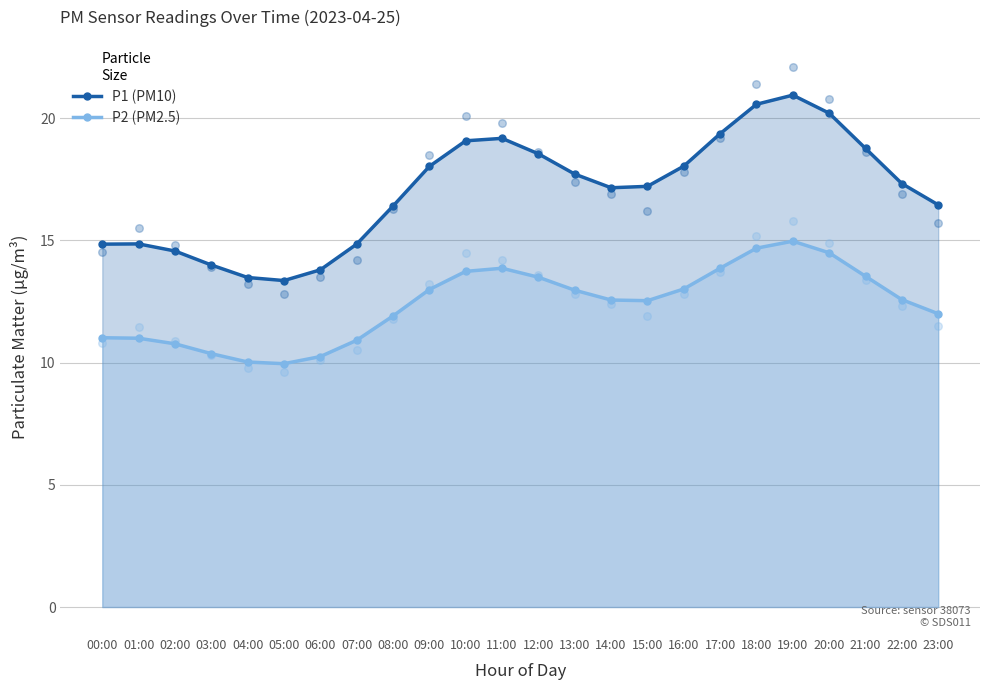

What is the total value across all series at 23:00?

28.5